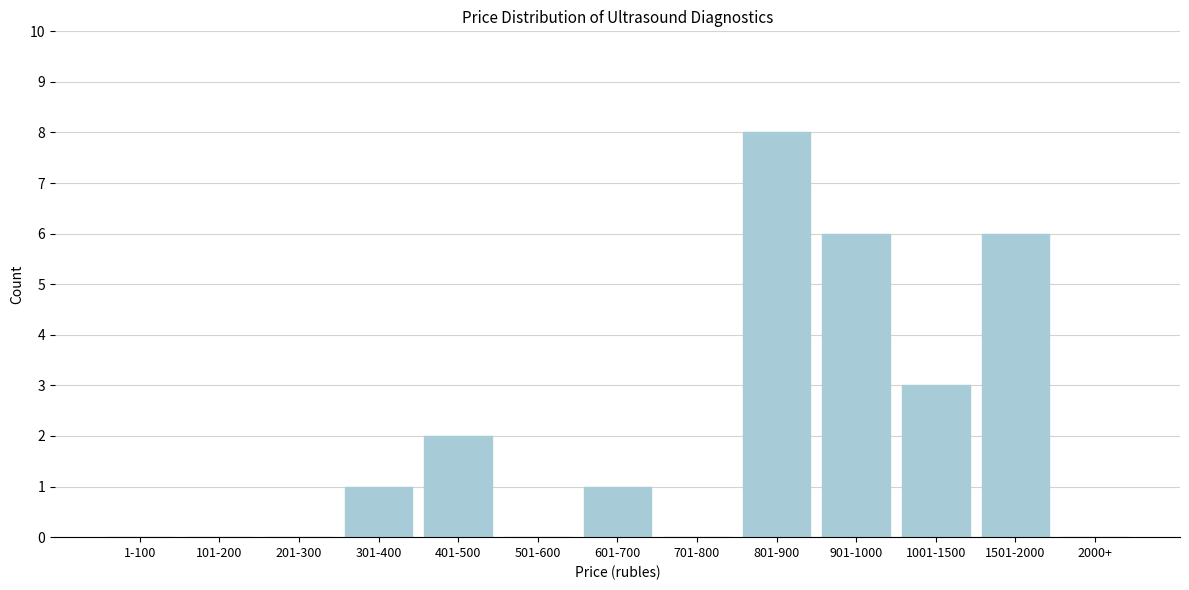

Reading right to left, list all the values displayed in this chart.

2000+=0	1501-2000=6	1001-1500=3	901-1000=6	801-900=8	701-800=0	601-700=1	501-600=0	401-500=2	301-400=1	201-300=0	101-200=0	1-100=0